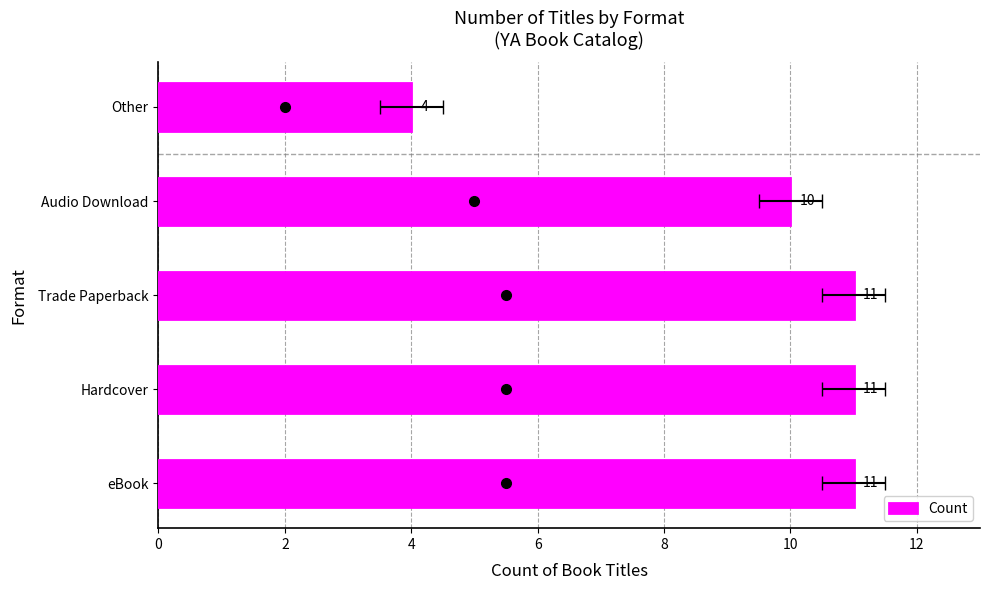

Approximately how many times larger is the value at 4 compared to 2?

1.0